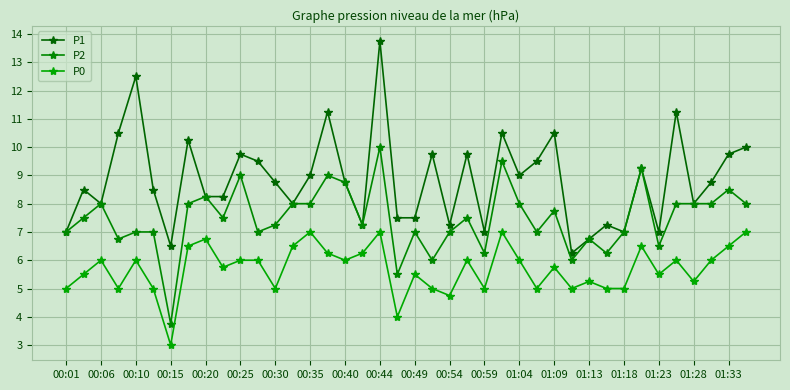

True or false: P0 and P1 cross at least once.

False